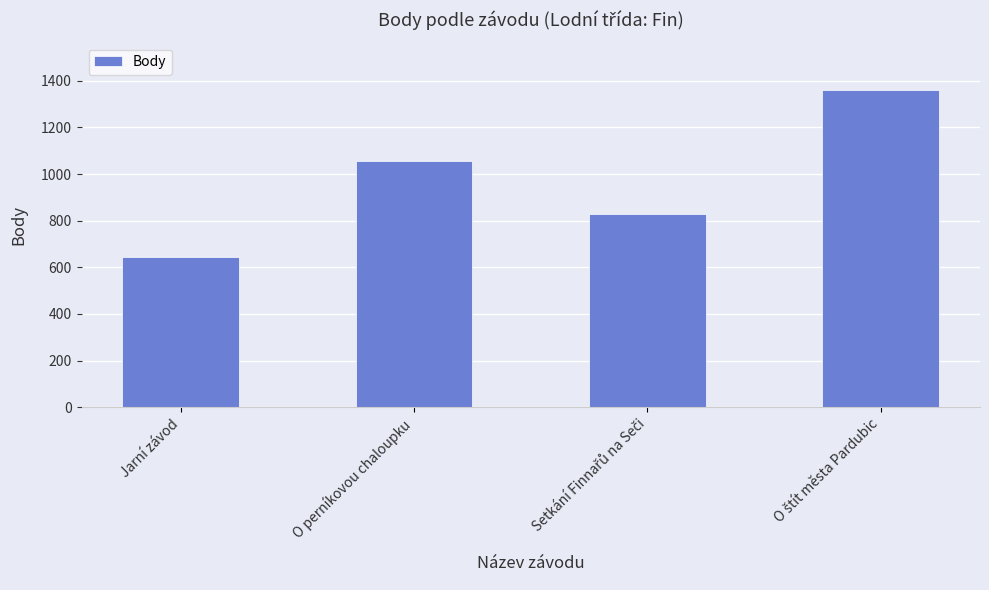

Reading left to right, list all the values displayed in this chart.

646	1054	828	1360